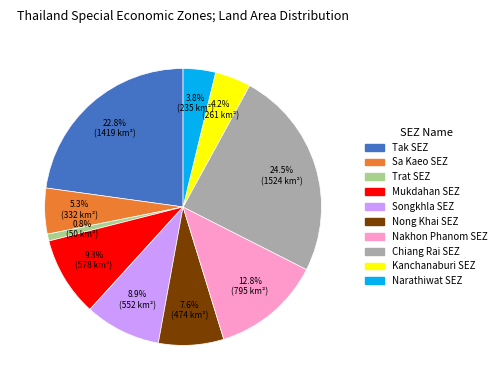

Is Tak SEZ the majority of the pie?

No